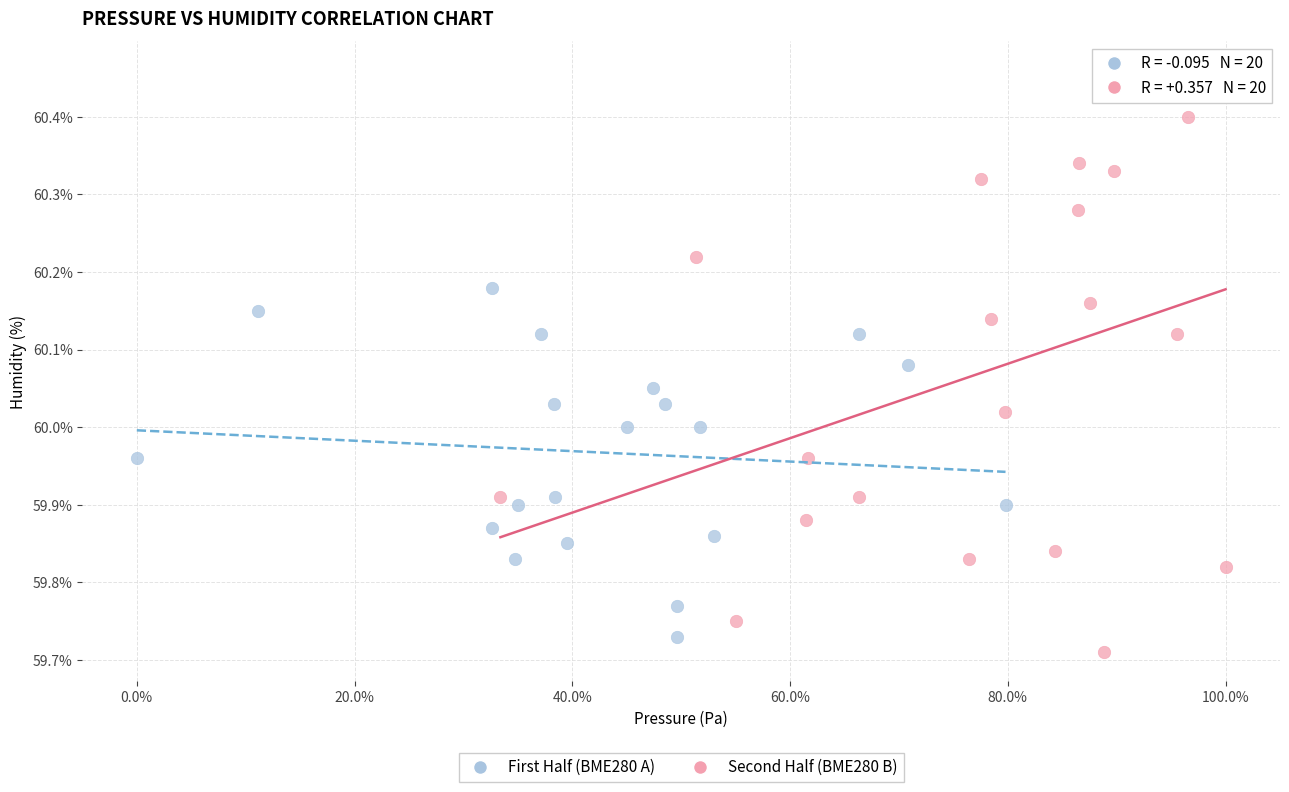

Which series contains the highest Y value?

Second Half (BME280 B)